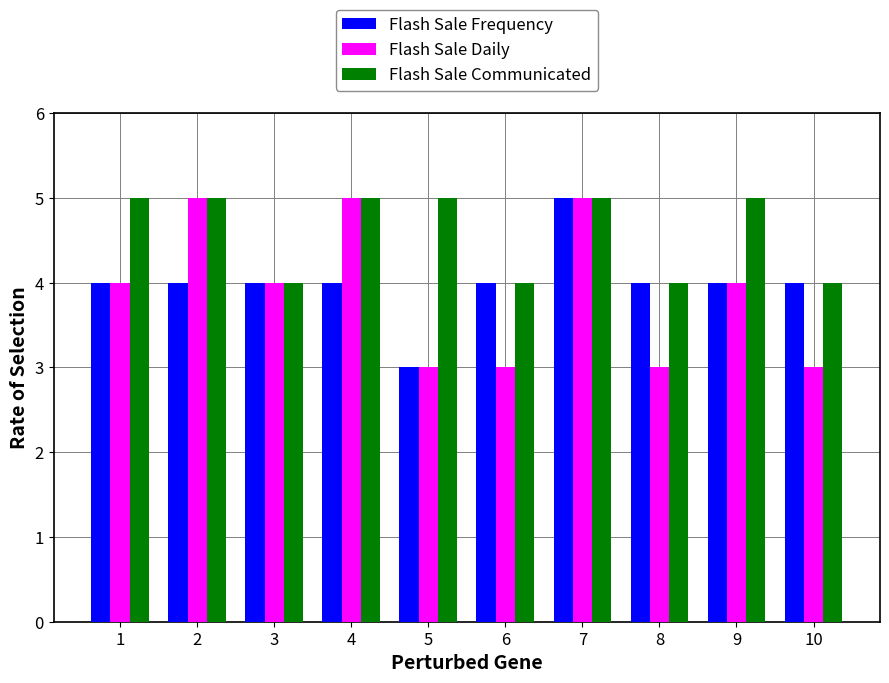

What is the value of the Flash Sale Daily bar at the 6th from the left?

3